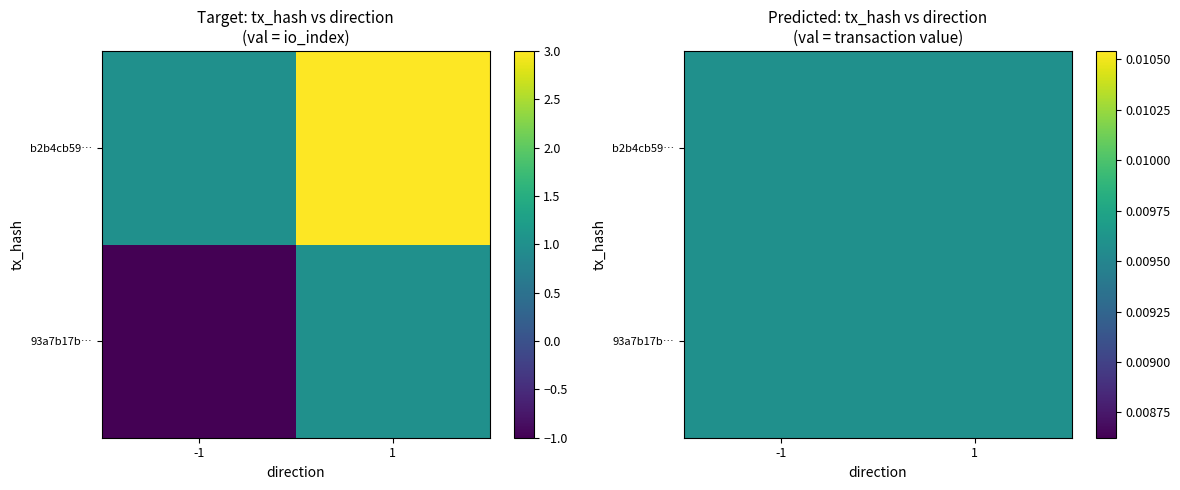

Which series has the largest total across all categories?

b2b4cb59e7048d432b2fcd3529f57c3ecc13e5d